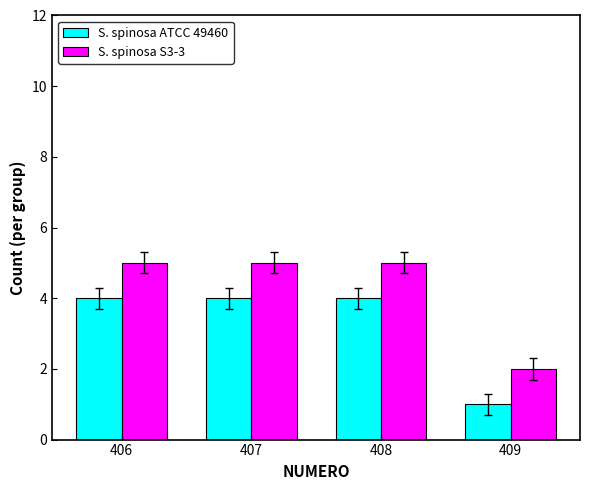

What is the total value across all series at 409?

3